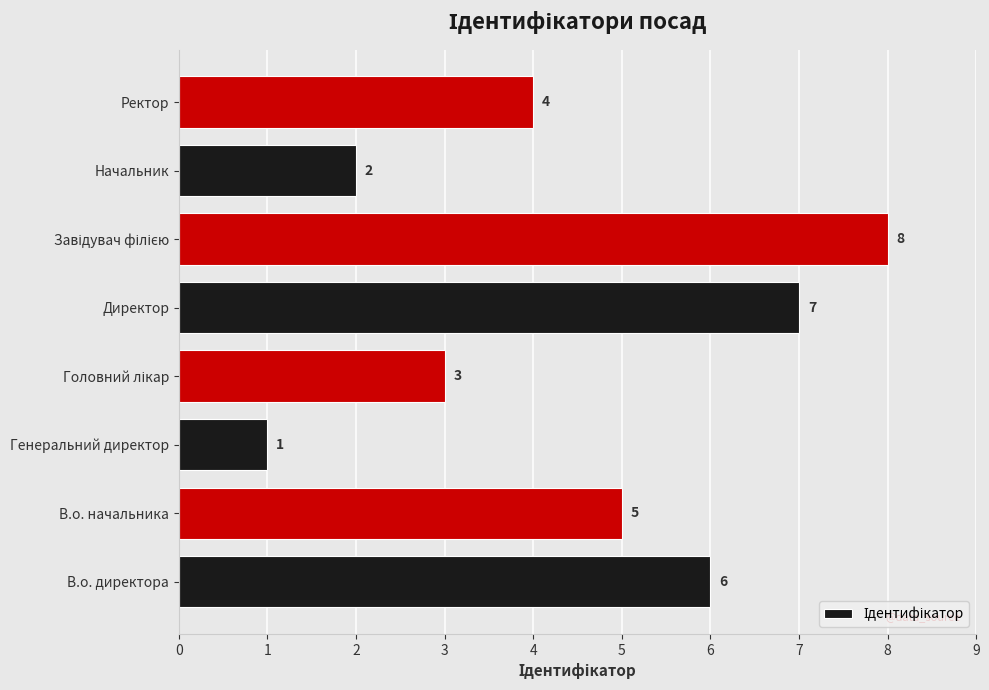

Which label corresponds to the smallest value in the chart?

Генеральний директор